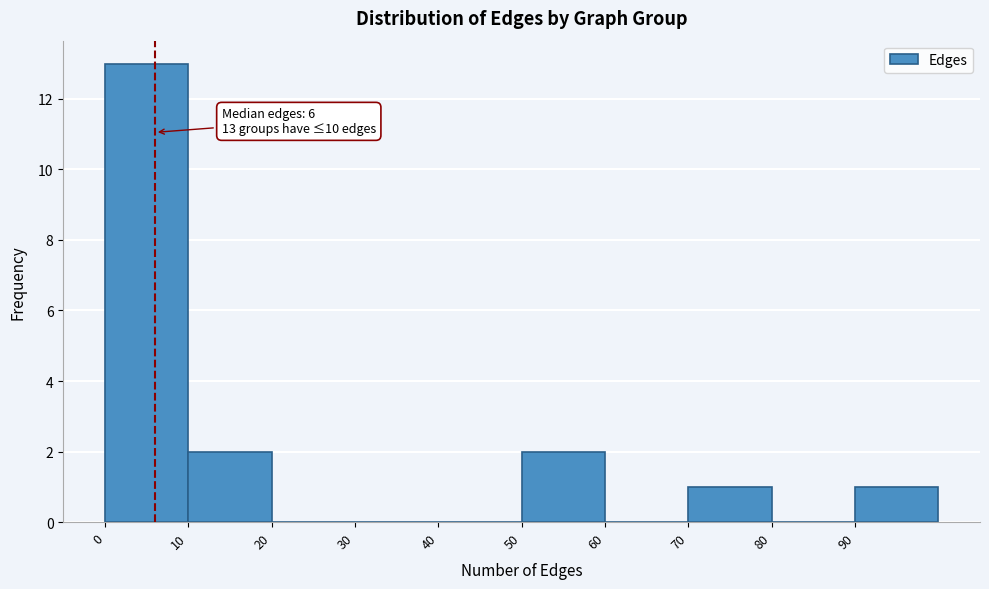

Which range on the x-axis has the tallest bar?

0 to 10